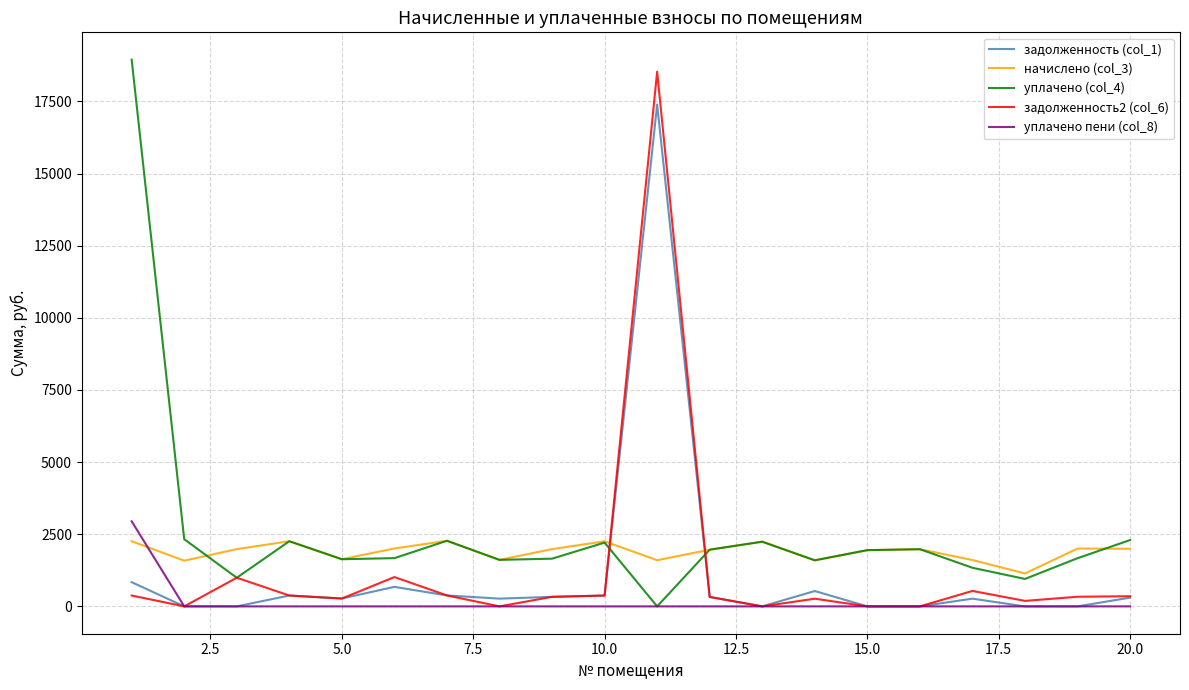

In уплачено (col_4), how many points are lower than both neighbors (excluding endpoints)?

6